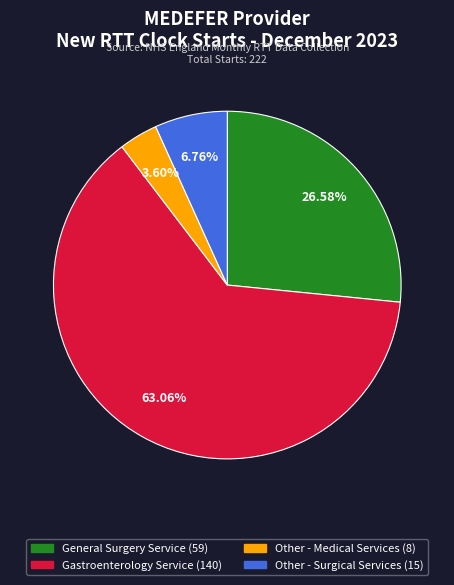

The General Surgery Service slice represents 35% of the pie. True or false?

False